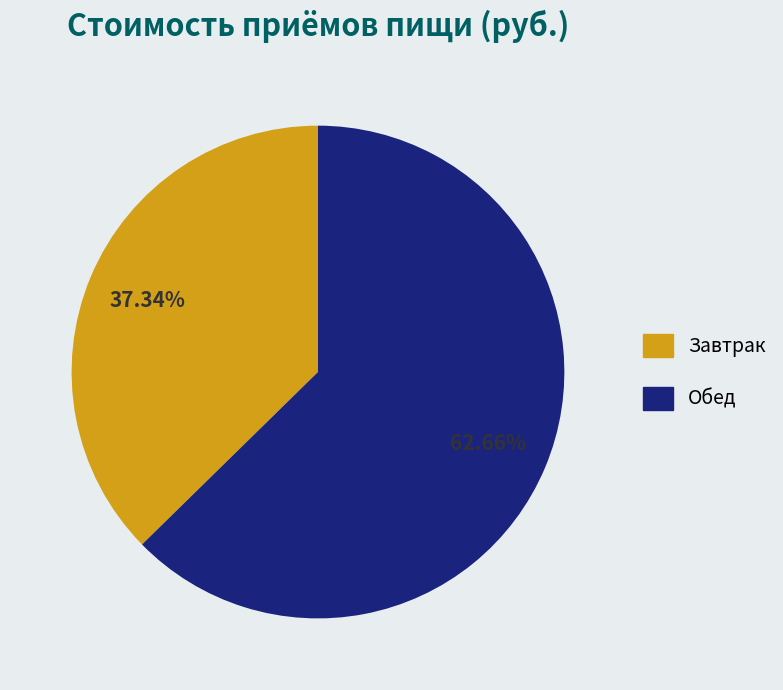

To the nearest percent, what is the difference between the largest and smallest slice percentages?

25%